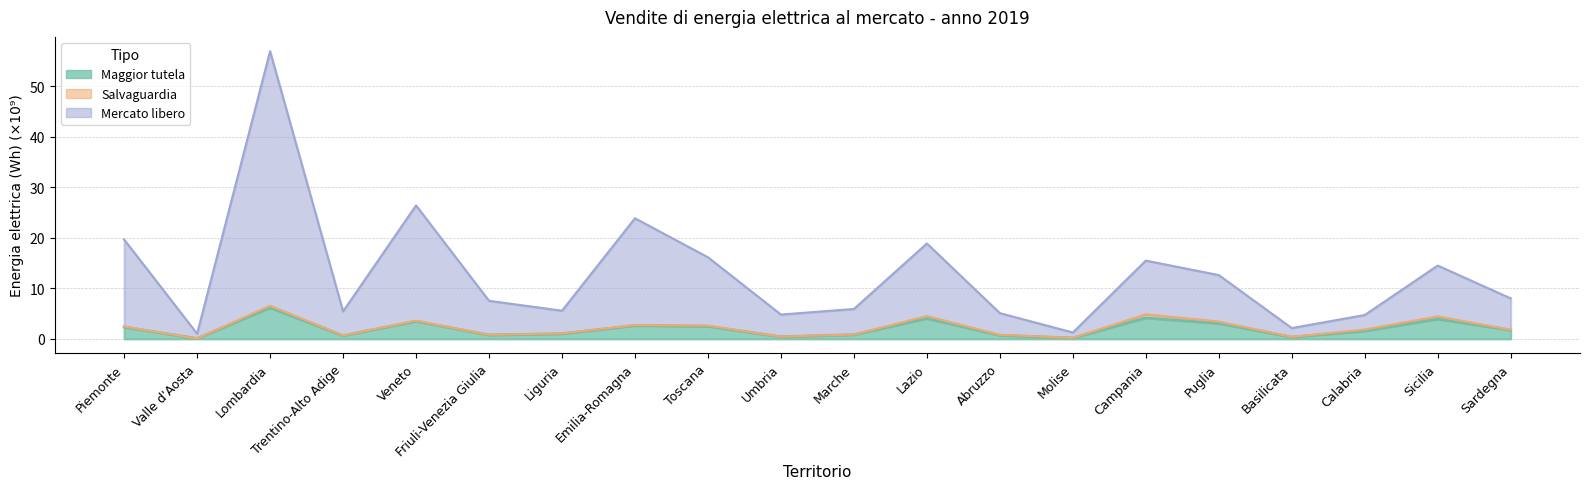

What is the spread (max minus min) of values at Trentino-Alto Adige?

4.8